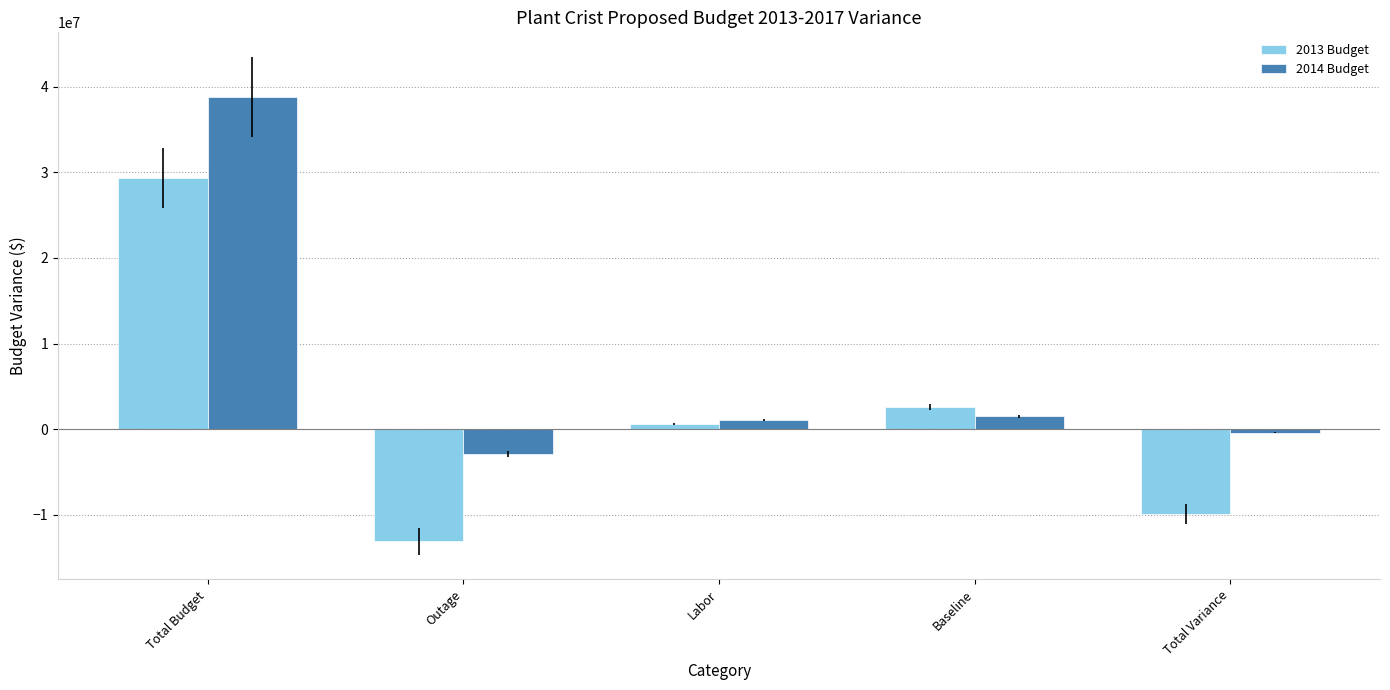

Which series has the widest spread of values?

2013 Budget